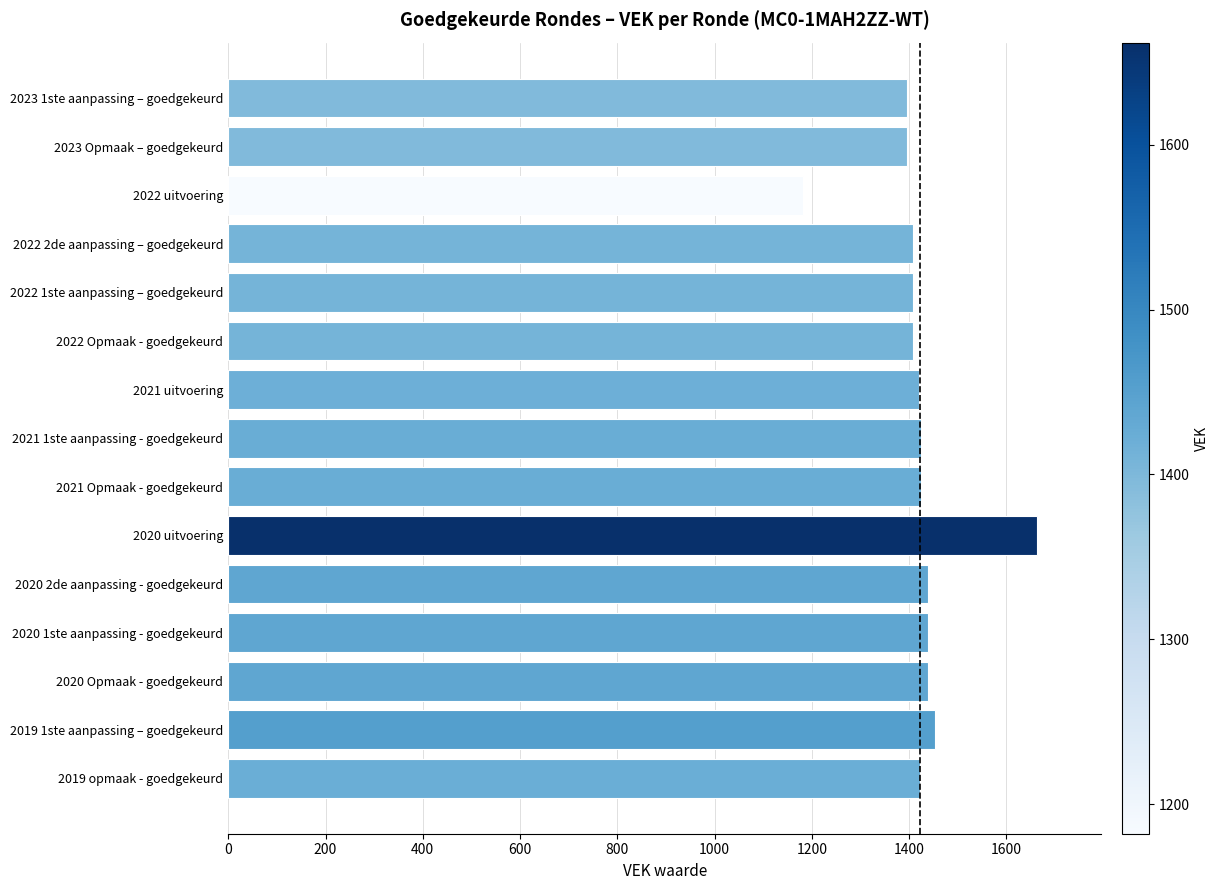

The chart shows a value of 1662 at 2020 uitvoering. True or false?

True